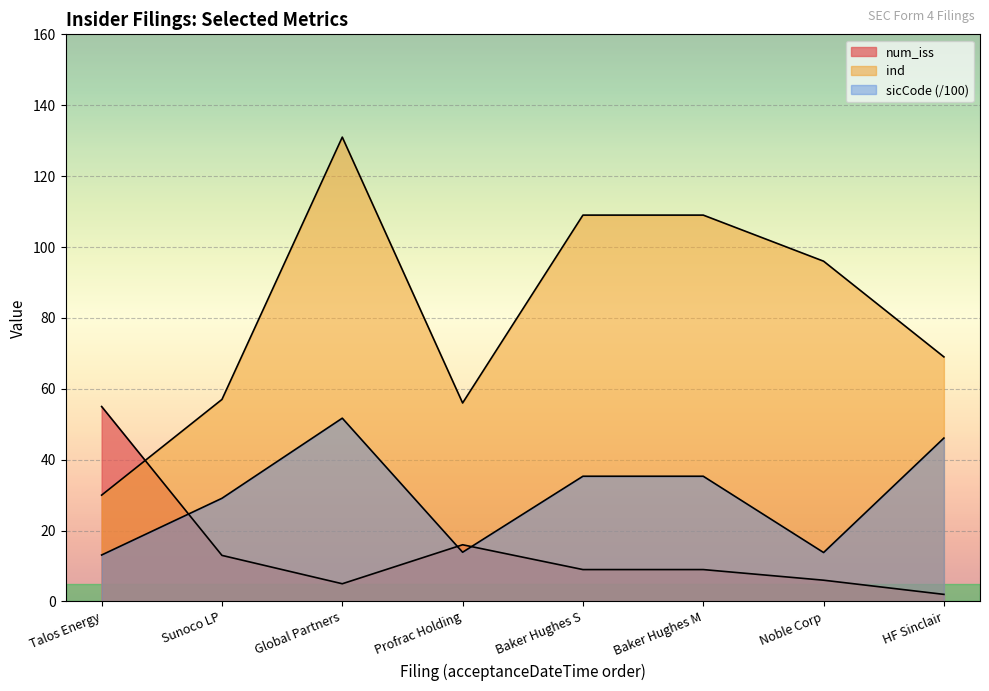

What is the label of the 6th point from the left?

Baker Hughes M